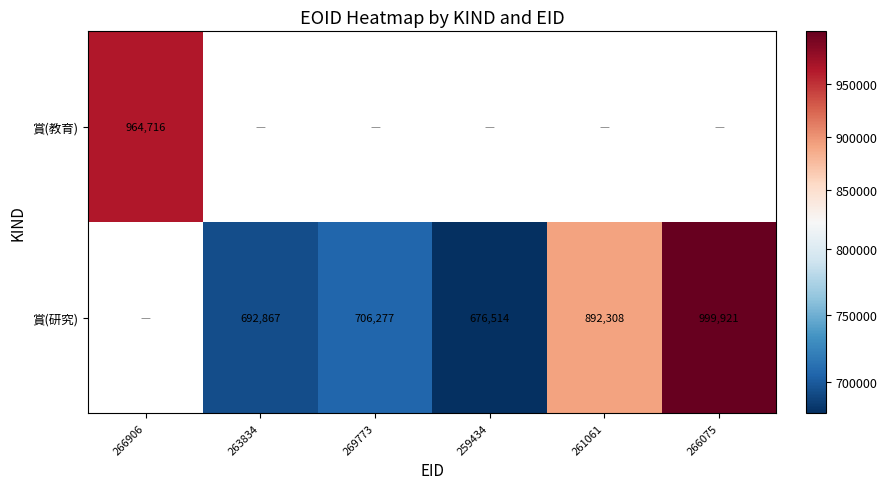

The value of 賞(研究) at 259434 is 228957. True or false?

False